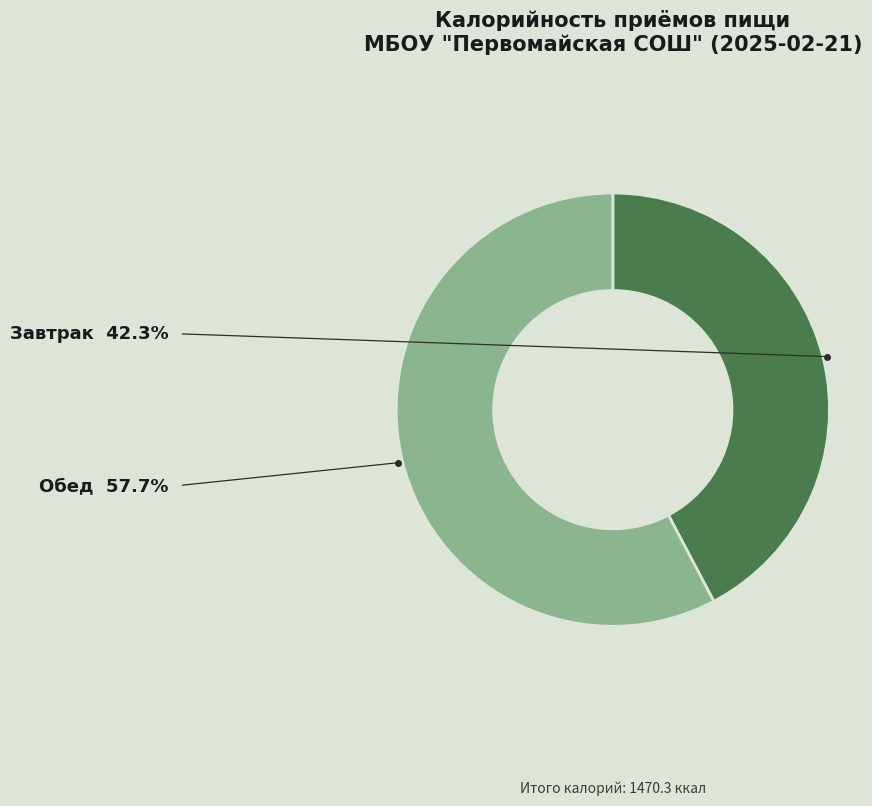

Is there any slice that represents more than half of the pie?

Yes